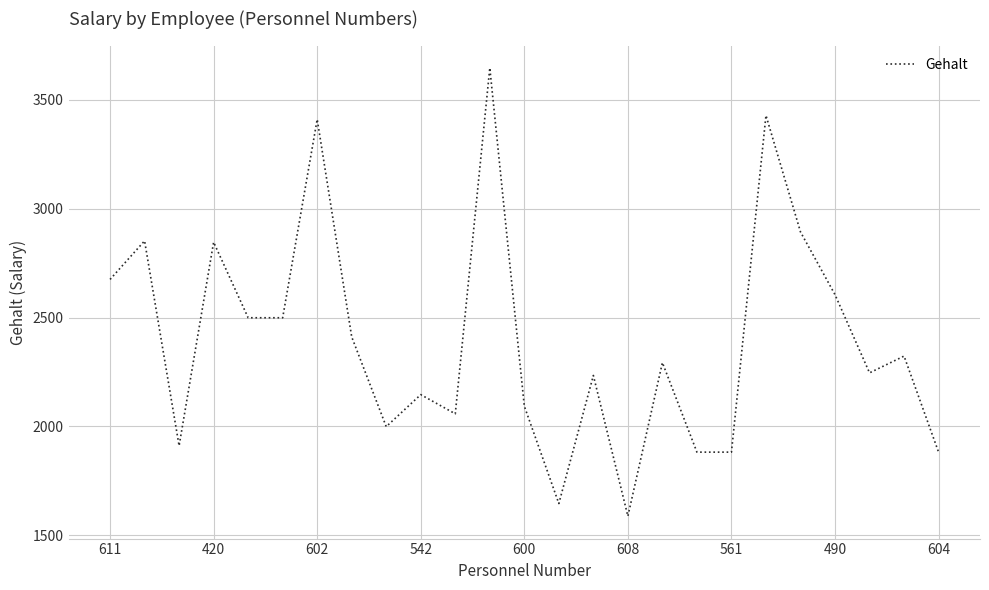

What is the smallest value displayed?

1588